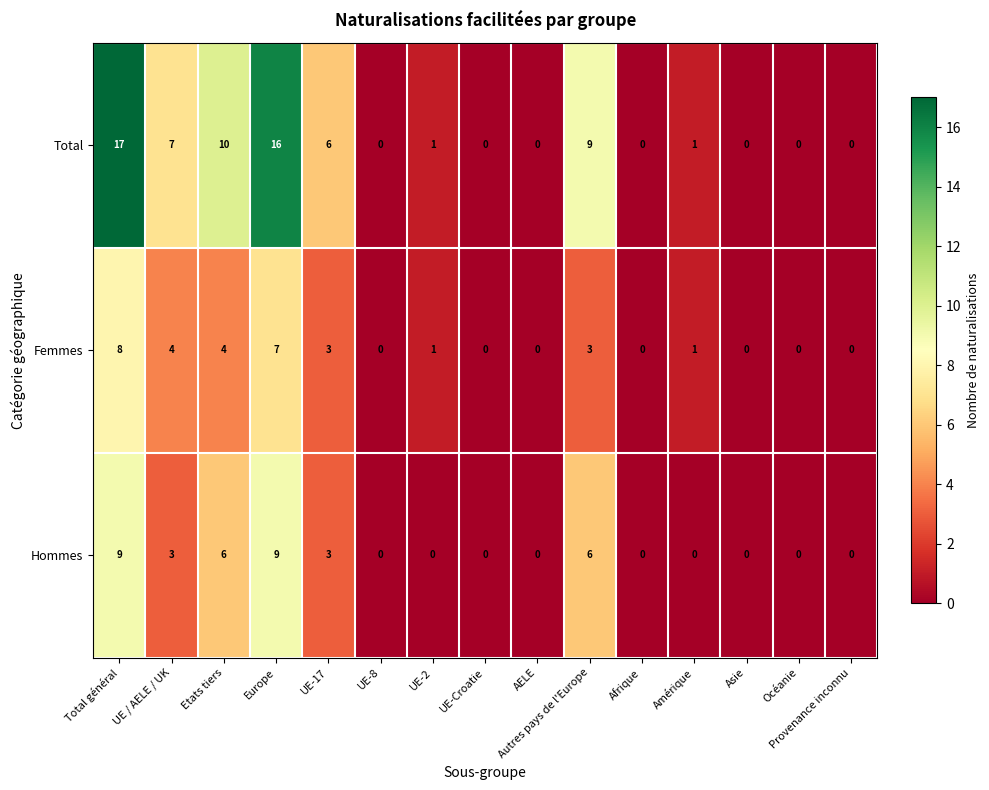

Rank the series by their maximum value, from lowest to highest.

Femmes, Hommes, Total